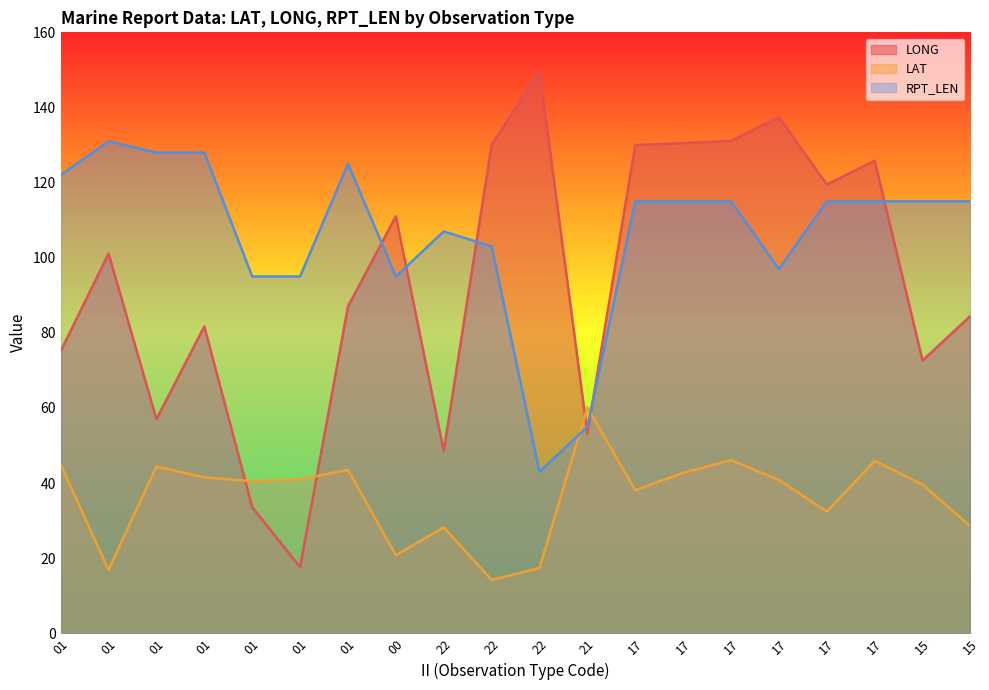

Which series has the largest total across all categories?

RPT_LEN